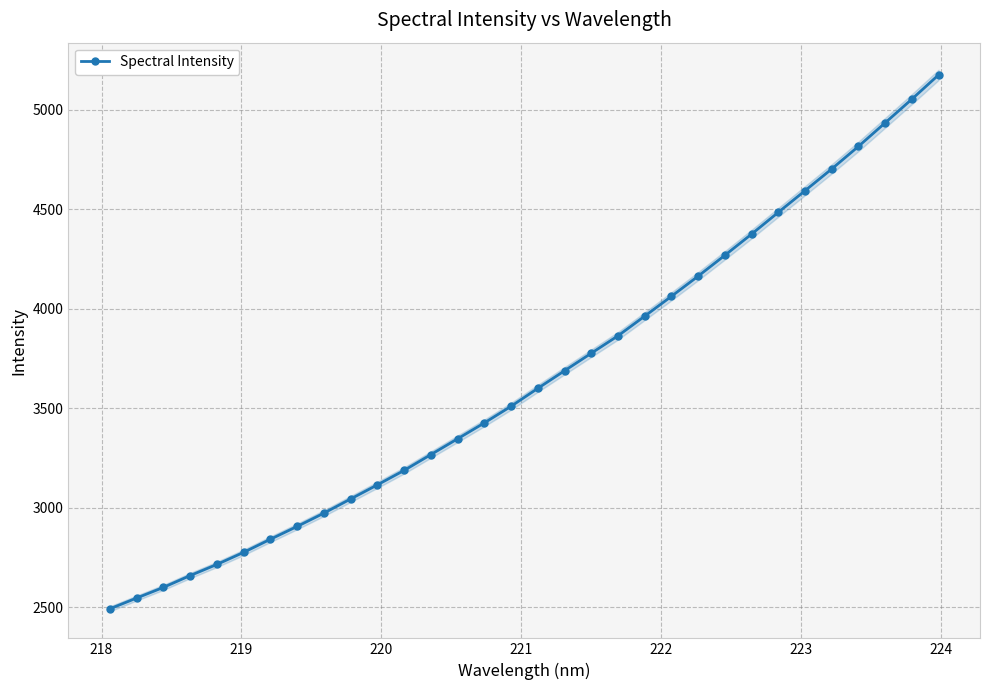

What is the difference between the maximum and minimum values?

2683.1